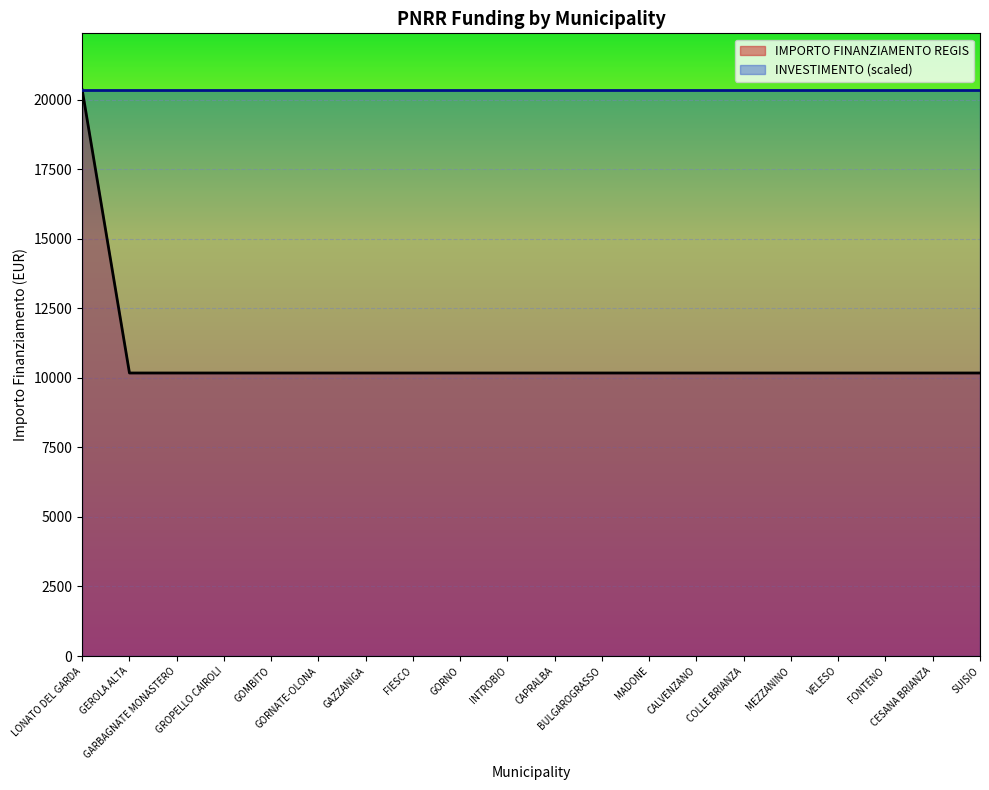

Rank the categories by value from highest to lowest.

LONATO DEL GARDA, GEROLA ALTA, GARBAGNATE MONASTERO, GROPELLO CAIROLI, GOMBITO, GORNATE-OLONA, GAZZANIGA, FIESCO, GORNO, INTROBIO, CAPRALBA, BULGAROGRASSO, MADONE, CALVENZANO, COLLE BRIANZA, MEZZANINO, VELESO, FONTENO, CESANA BRIANZA, SUISIO